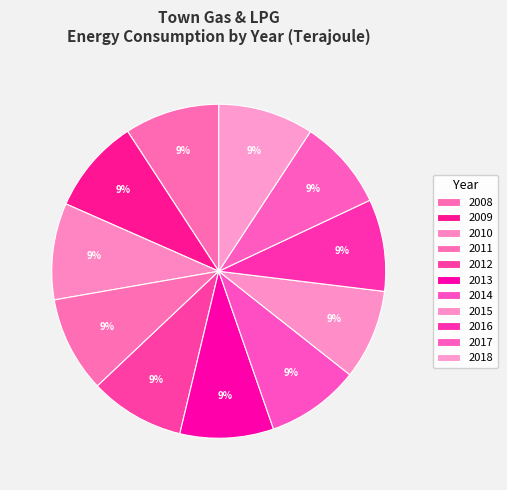

Between 2010 and 2017, which is larger?

2010